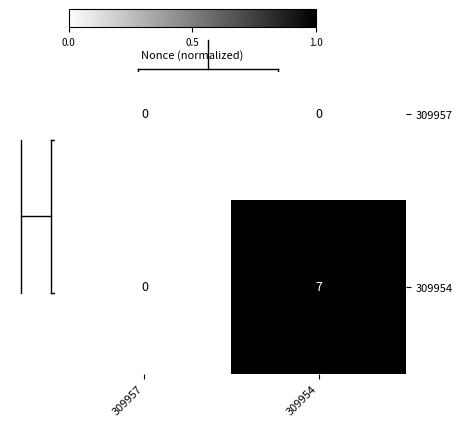

Which series changed the most between 309957 and 309954?

309954